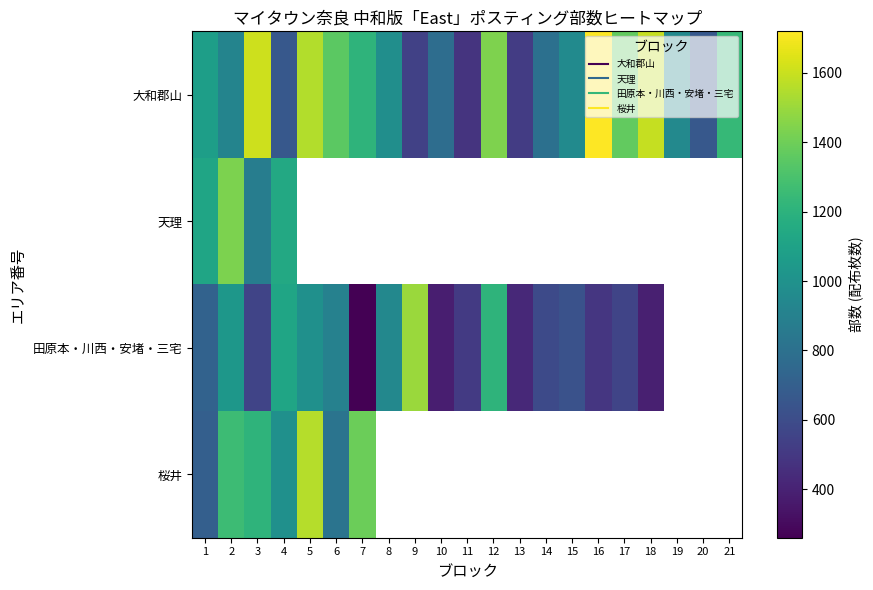

Which series has the largest total across all categories?

大和郡山